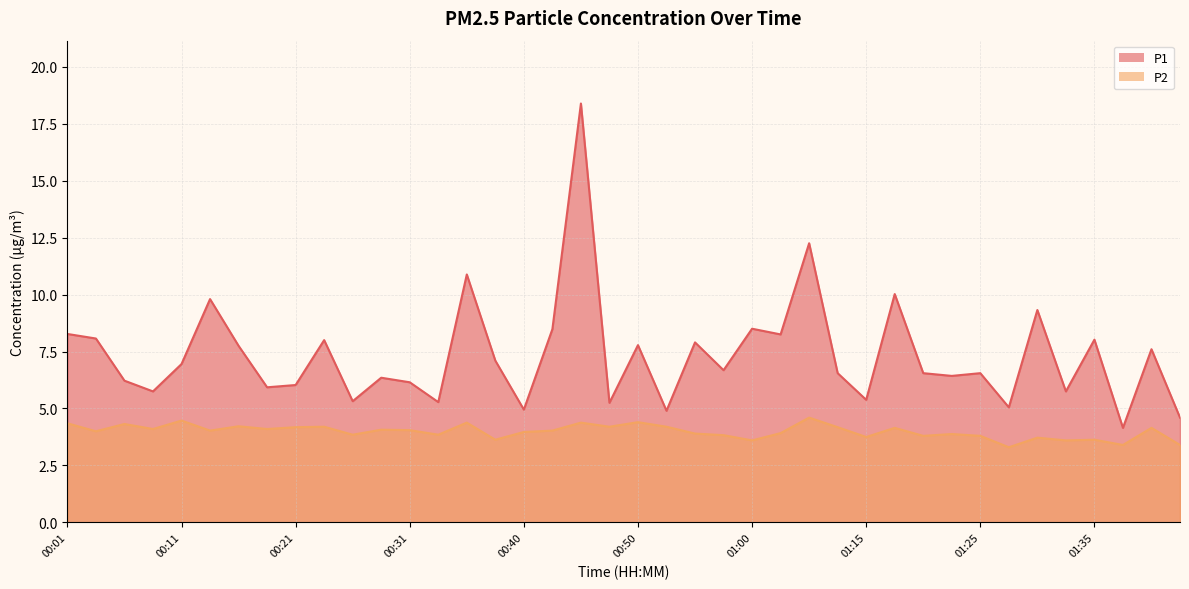

How many categories are shown in the chart?

40